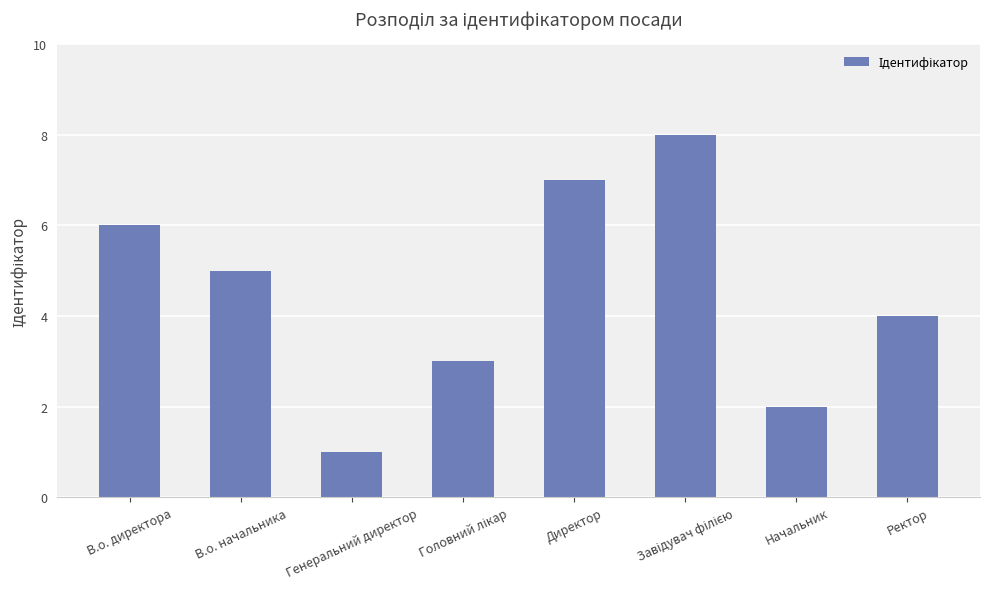

What is the maximum value shown in the chart?

8